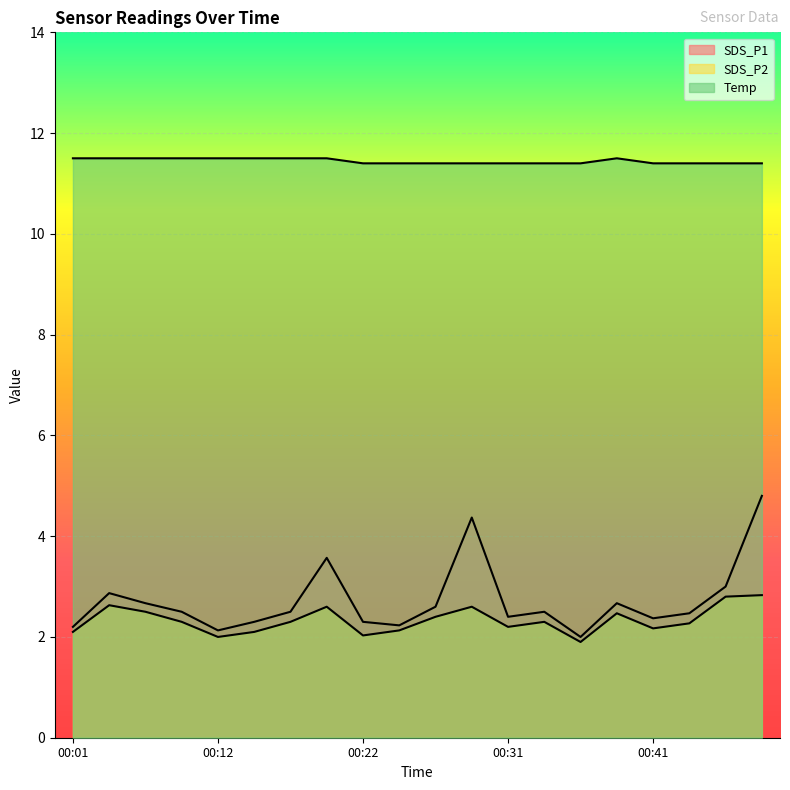

What is the value of the SDS_P1 point at the 4th from the left?

2.5